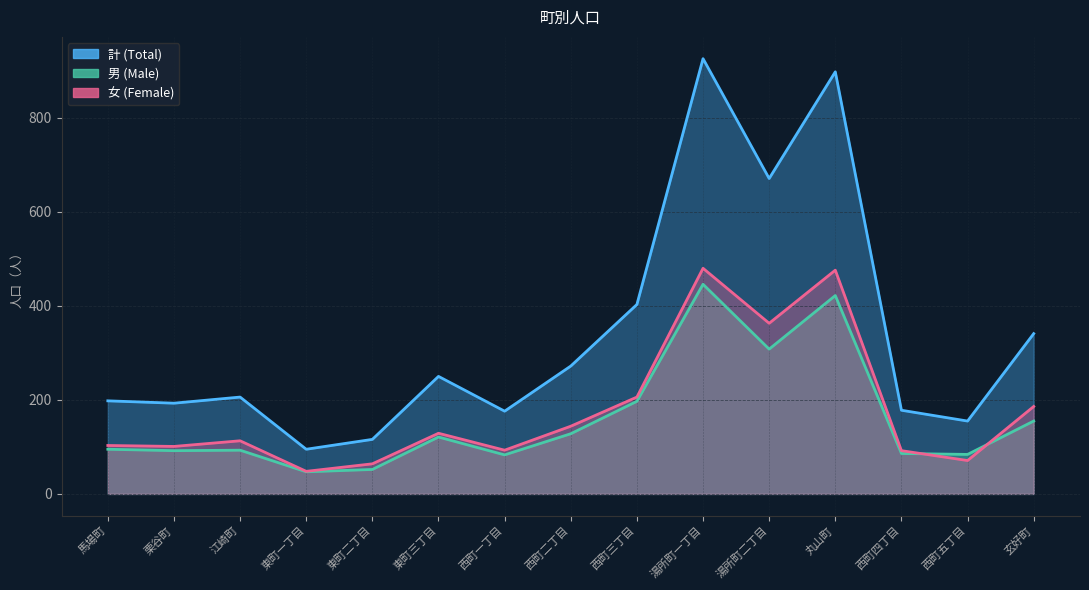

Between 栗谷町 and 湯所町一丁目, which series saw the biggest shift?

計 (Total)